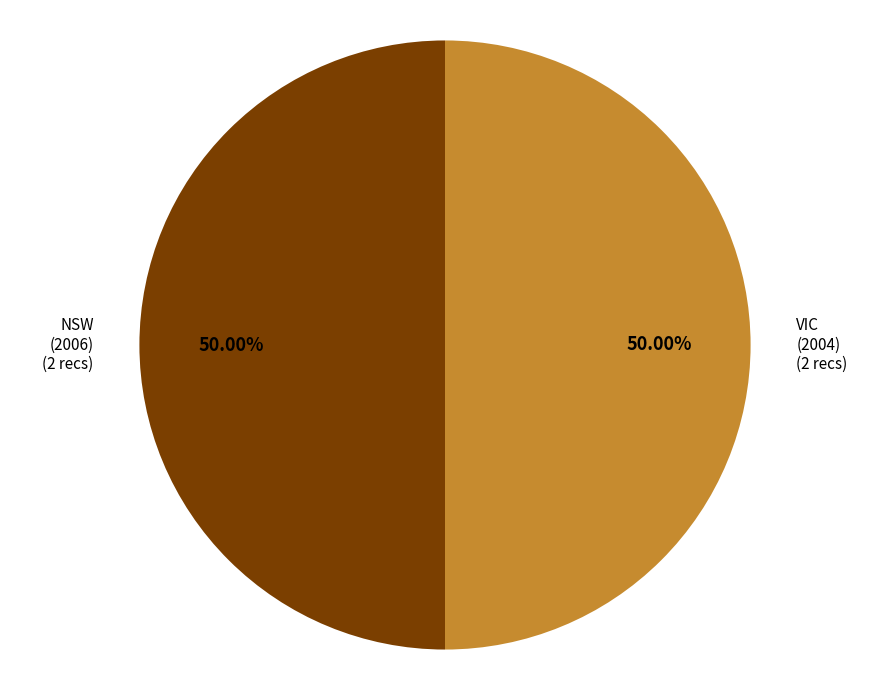

Do NSW (2006) and VIC (2004) together represent more than half of the pie?

Yes